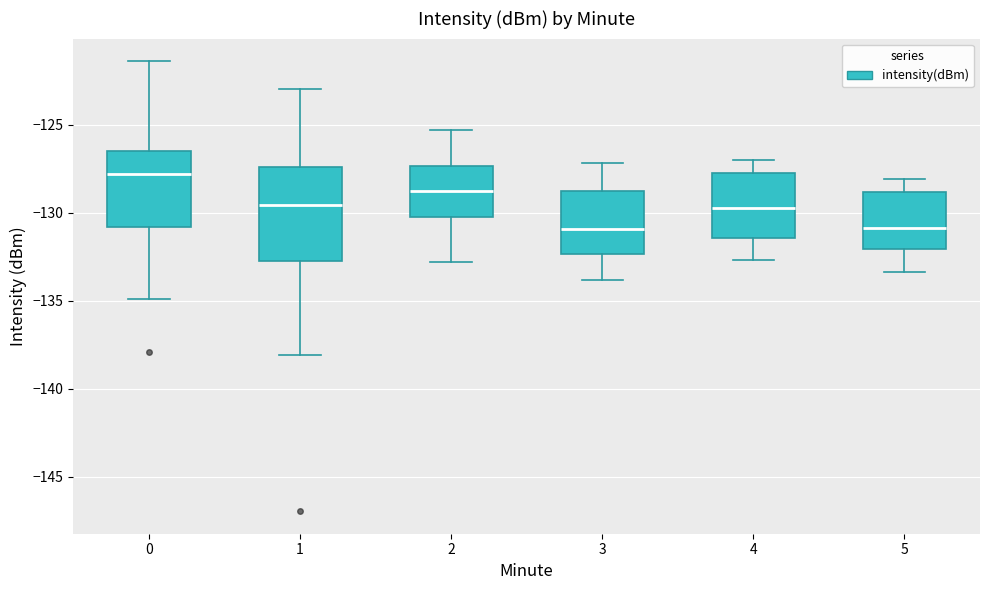

Reading left to right, transcribe this box plot: for each box, give where its median line is, the range the box spans, and where its two whiskers end, as read against the y-axis. The values are not printed on the chart, so give them approximately, as read against the axis.

0: median -128.0, box -131.0 to -126.5, whiskers -135.0 to -121.5
1: median -129.5, box -133.0 to -127.5, whiskers -138.0 to -123.0
2: median -128.5, box -130.0 to -127.5, whiskers -133.0 to -125.5
3: median -131.0, box -132.5 to -128.5, whiskers -134.0 to -127.0
4: median -129.5, box -131.5 to -127.5, whiskers -132.5 to -127.0
5: median -131.0, box -132.0 to -129.0, whiskers -133.5 to -128.0